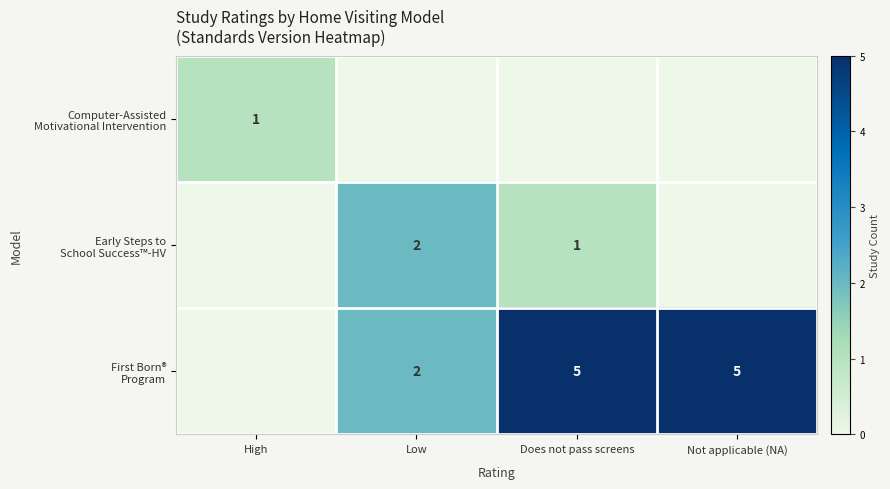

Between High and Not applicable (NA), which is larger?

High